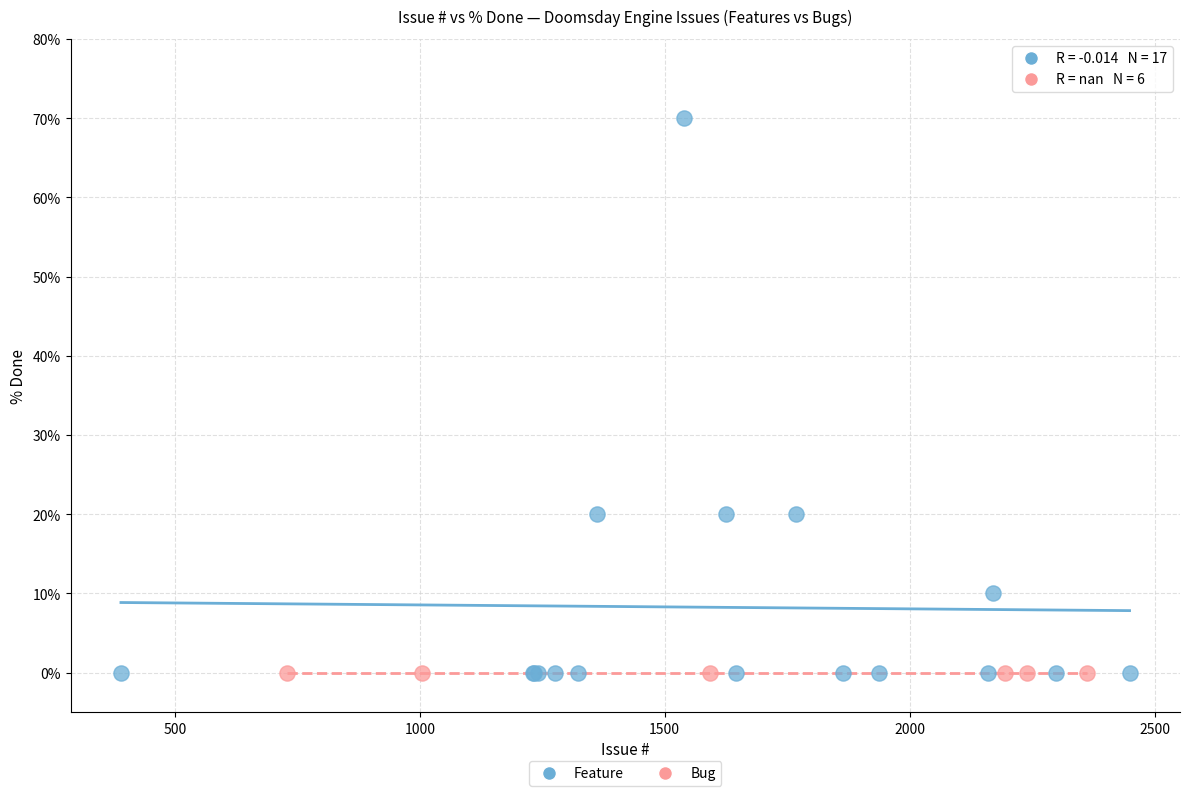

Which series contains the highest Y value?

Feature